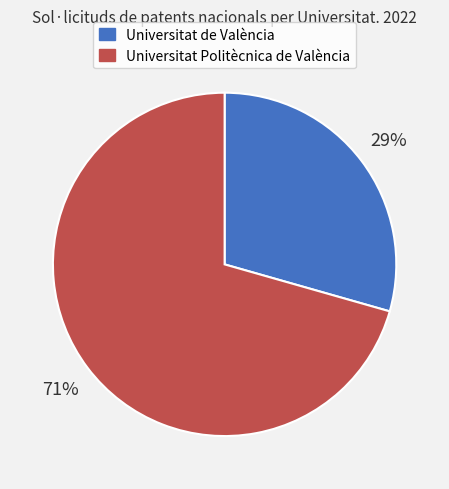

The Universitat Politècnica de València slice represents 71% of the pie. True or false?

True